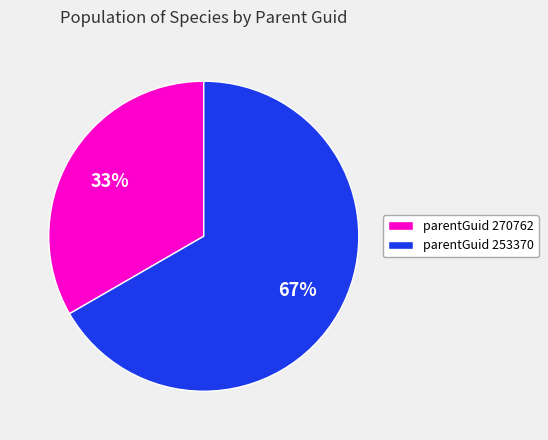

Rank the categories by value from lowest to highest.

parentGuid 270762, parentGuid 253370